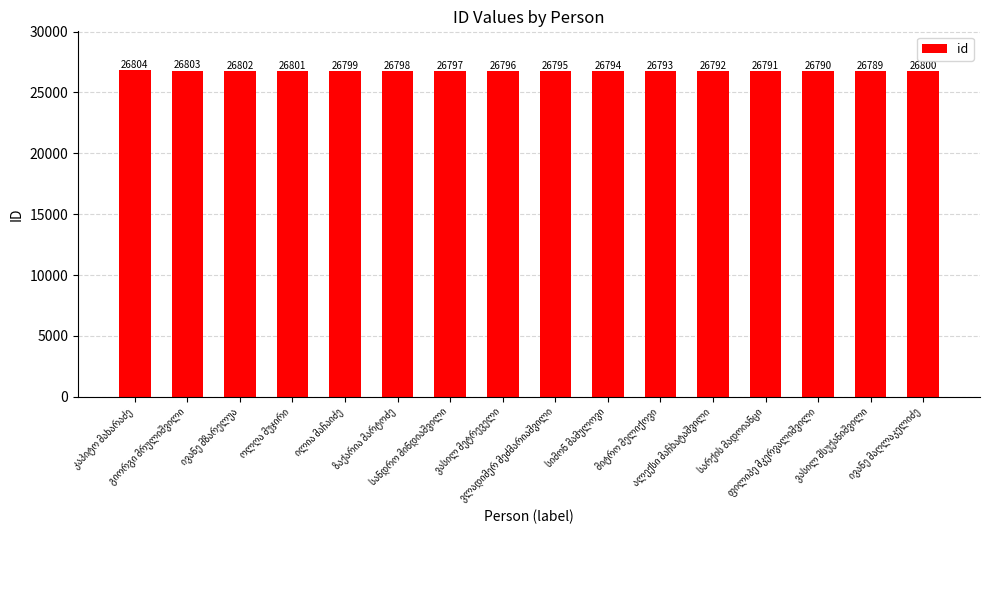

What is the maximum value shown in the chart?

26804